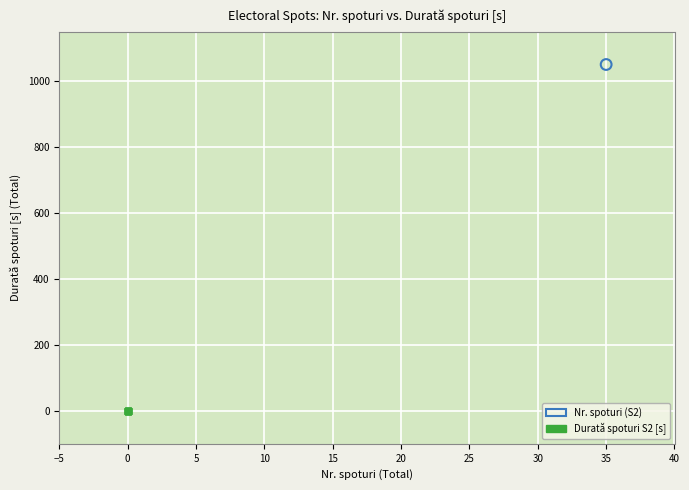

Which series reaches the minimum Y coordinate?

Durată spoturi S2 [s]